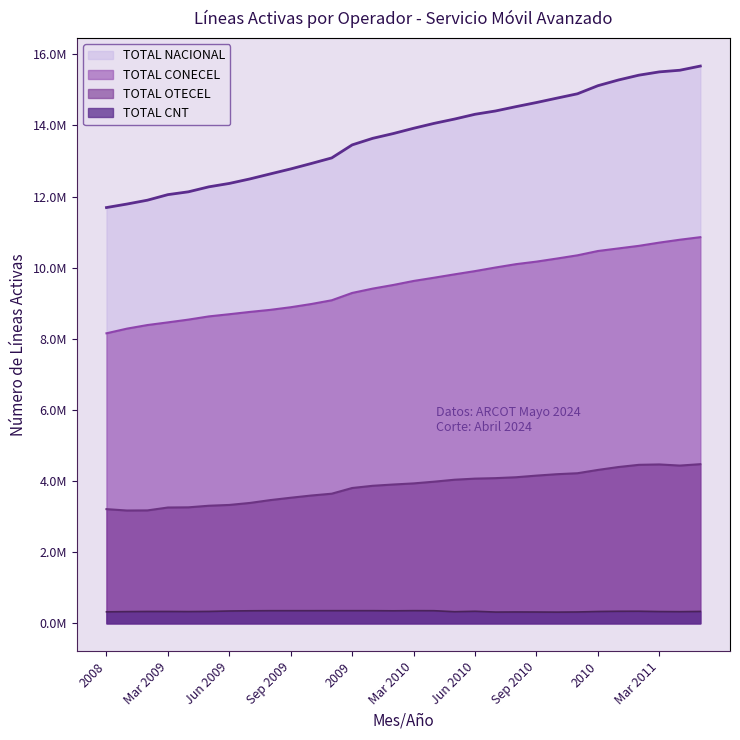

True or false: TOTAL CNT and TOTAL OTECEL intersect in this chart.

False